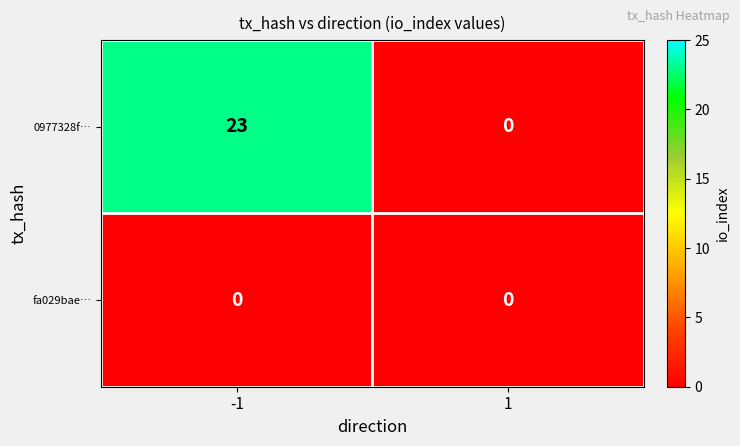

What is the total value across all series at -1?

23